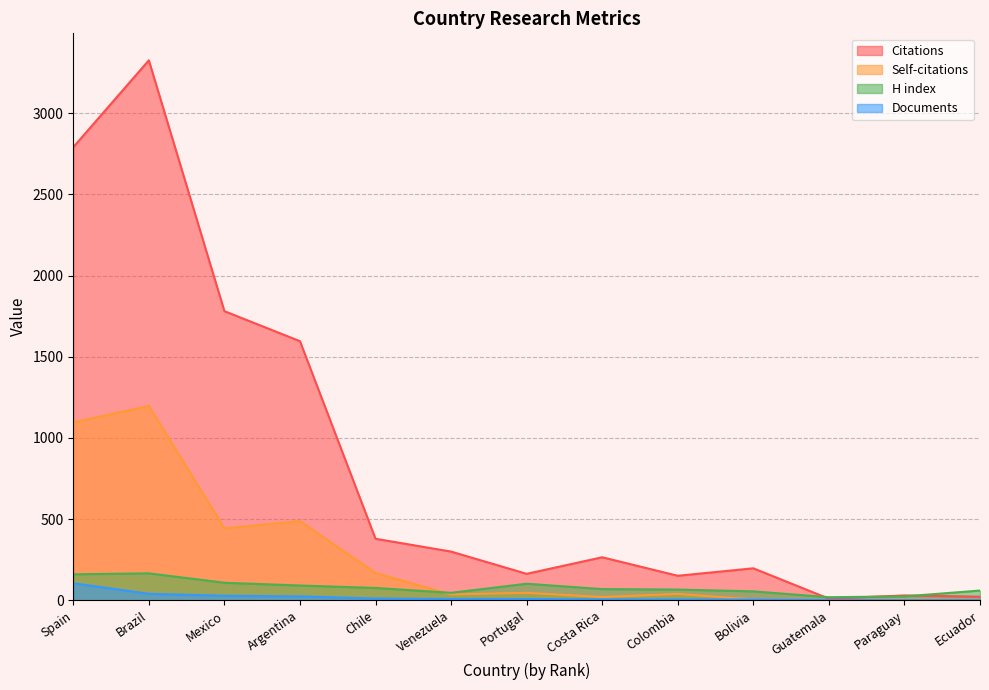

At how many categories does at least one series exceed 51?

11